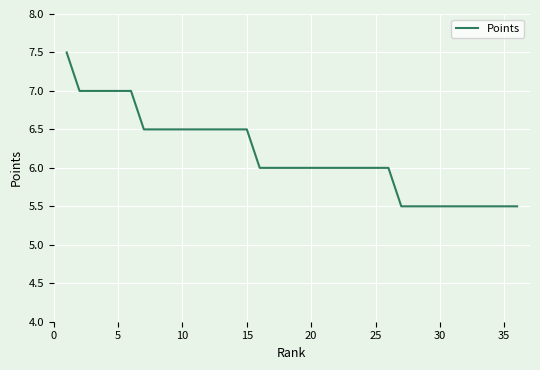

What is the difference between the maximum and minimum values?

2.0